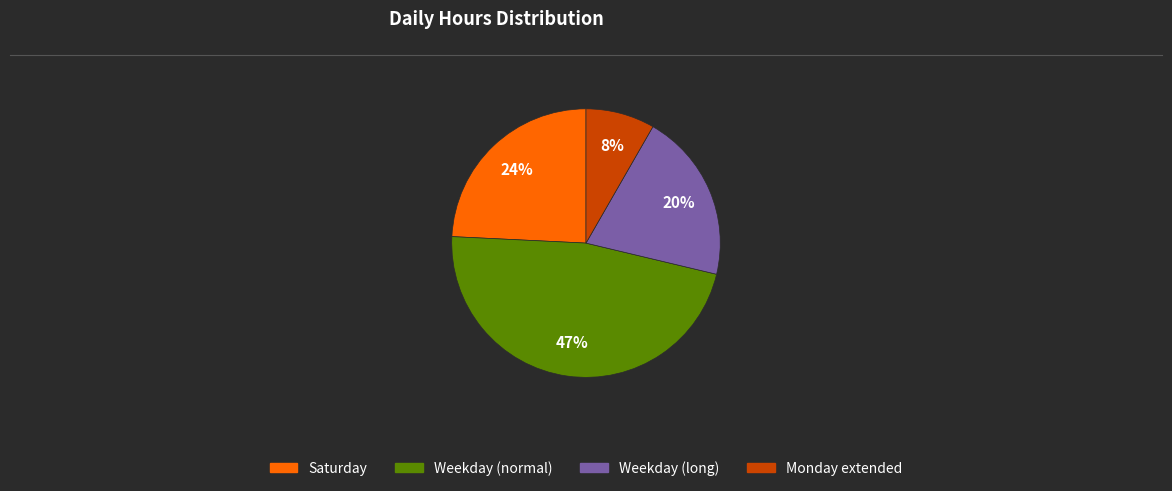

Does any single category account for the majority?

No